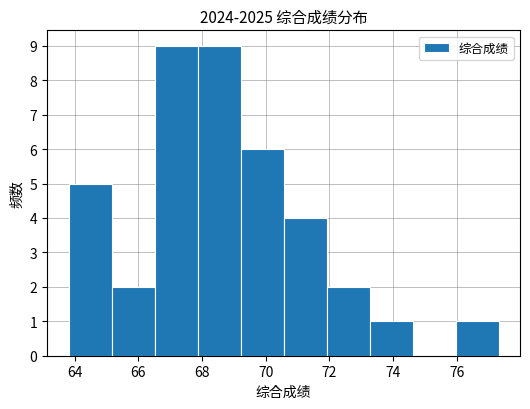

Reading left to right, list every bar in this chart as the range it spans on the x-axis followed by its height. Neither the bar edges nor the heights are printed on the chart, so give them approximately, as read against the axes.

63.8 to 65.2: 5
65.2 to 66.6: 2
66.6 to 67.8: 9
67.8 to 69.2: 9
69.2 to 70.6: 6
70.6 to 72.0: 4
72.0 to 73.2: 2
73.2 to 74.6: 1
74.6 to 76.0: 0
76.0 to 77.4: 1